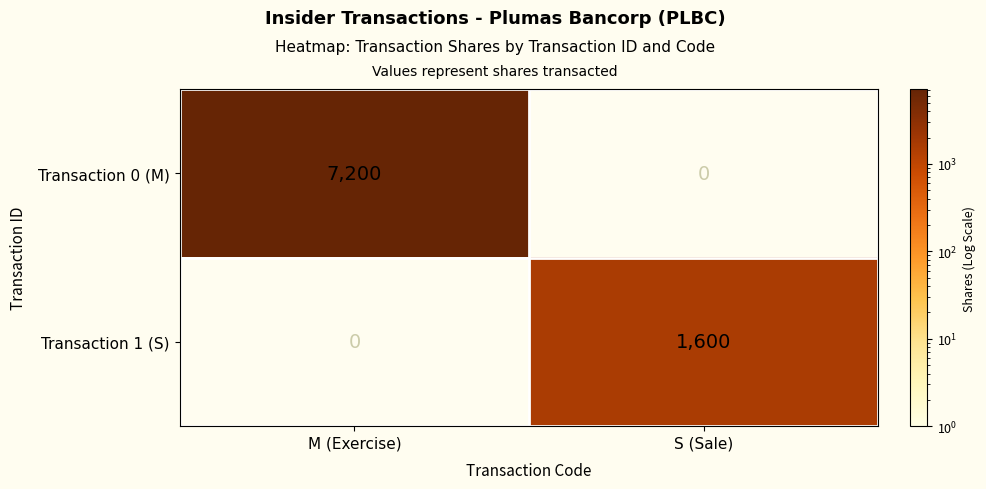

The value of Transaction 1 (S) at M (Exercise) is 1095. True or false?

False